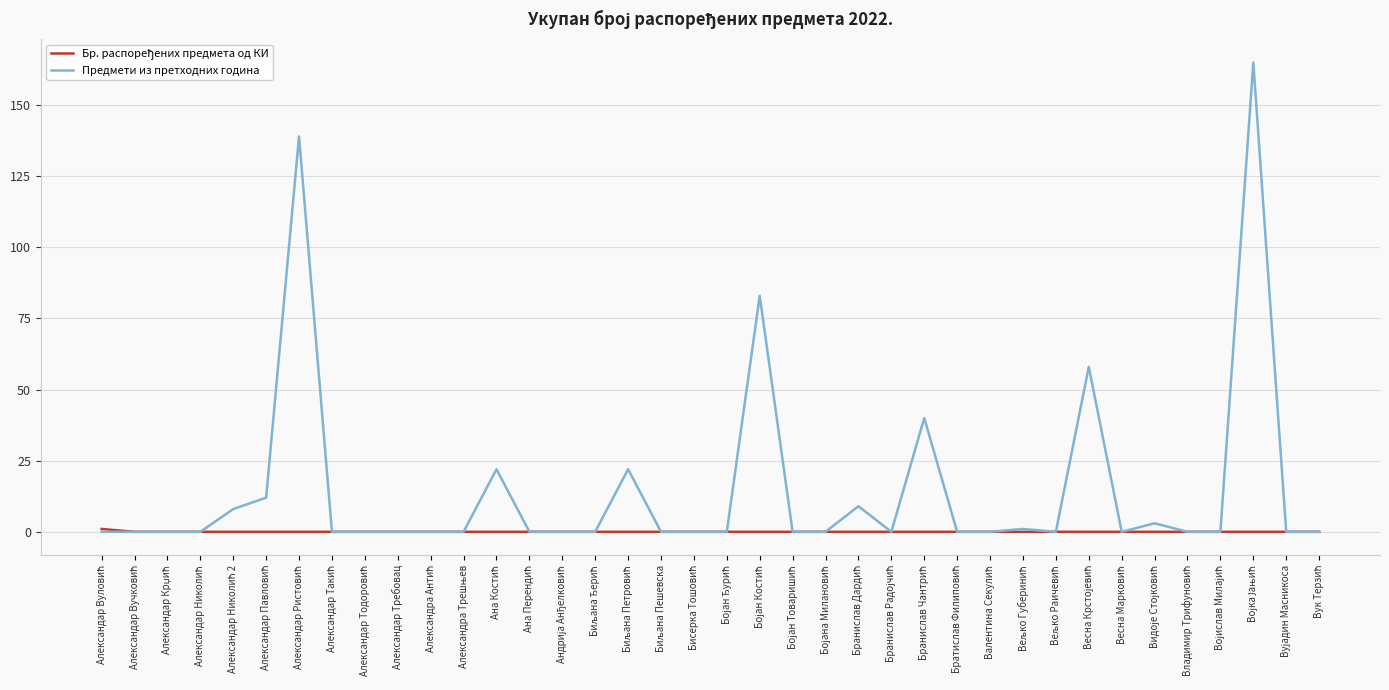

Which series has the largest total across all categories?

Предмети из претходних година